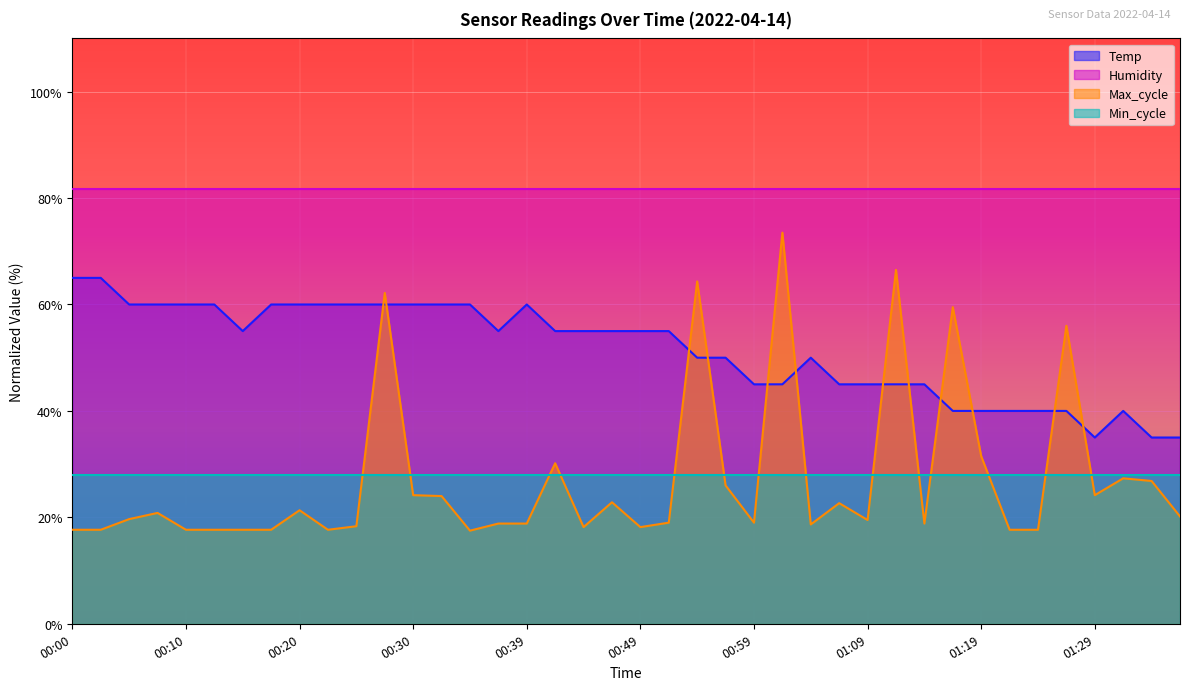

Is it true that Max_cycle equals 18.3 at 00:25?

True